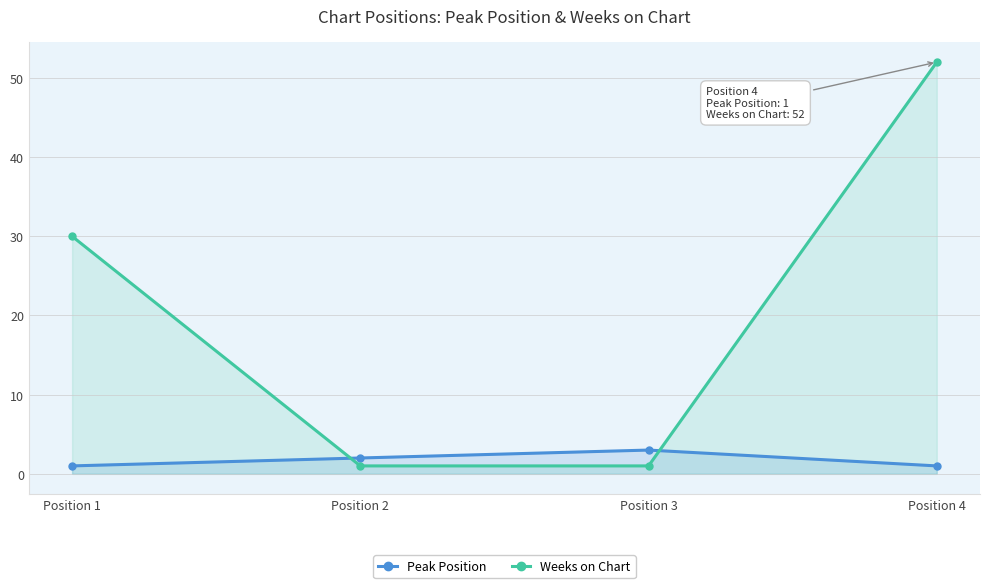

List the series in order of their peak value, lowest first.

Peak Position, Weeks on Chart